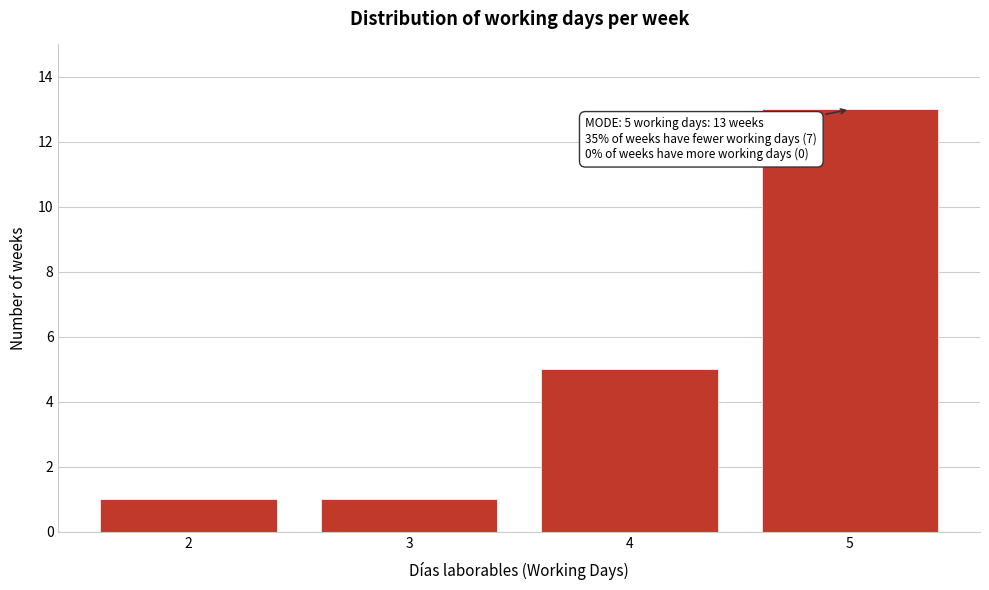

Reading right to left, list all the values displayed in this chart.

13	5	1	1